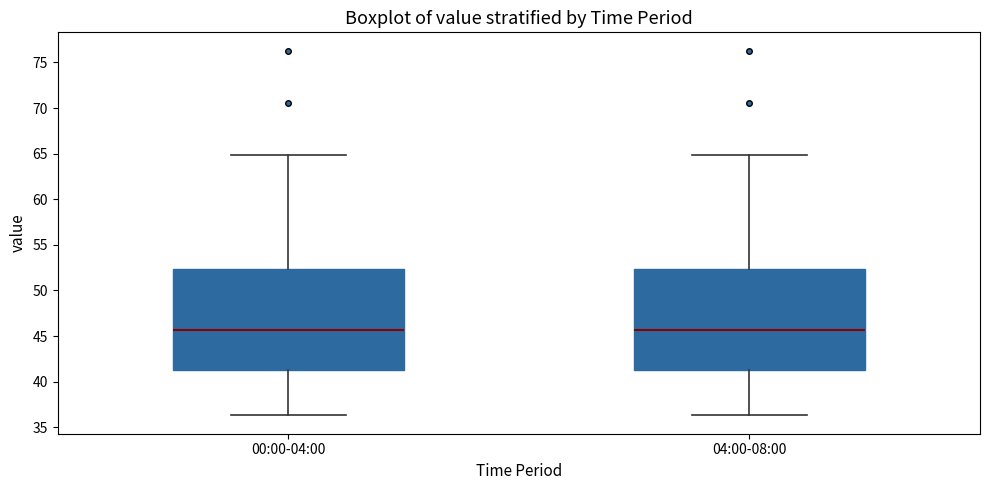

Where is the upper edge of the box for 00:00-04:00 on the y-axis? The values are not printed on the chart, so give them approximately, as read against the axis.

52.5